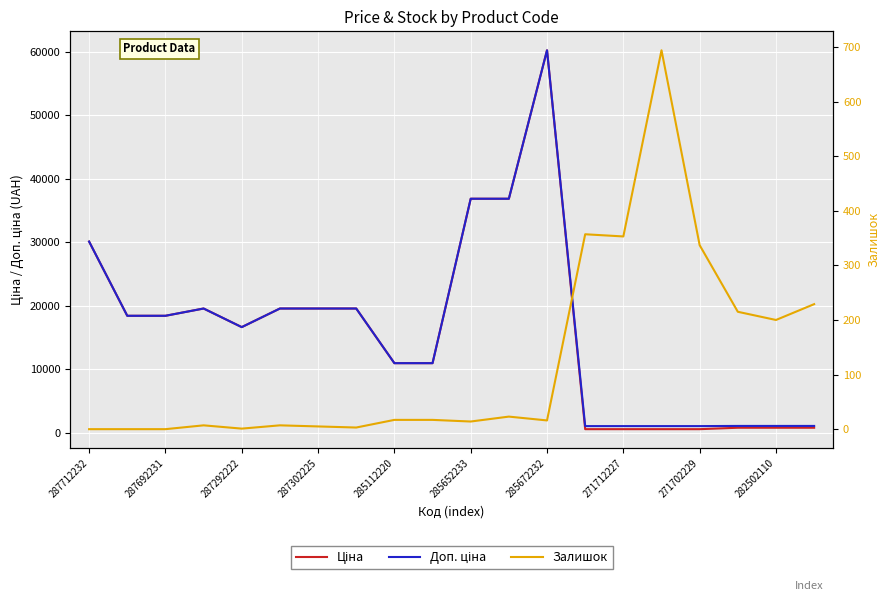

What is the approximate value of Ціна at 17?

802.1